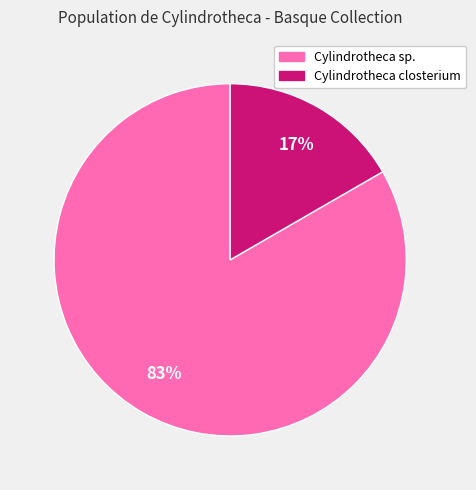

Is there a majority slice in this chart?

Yes